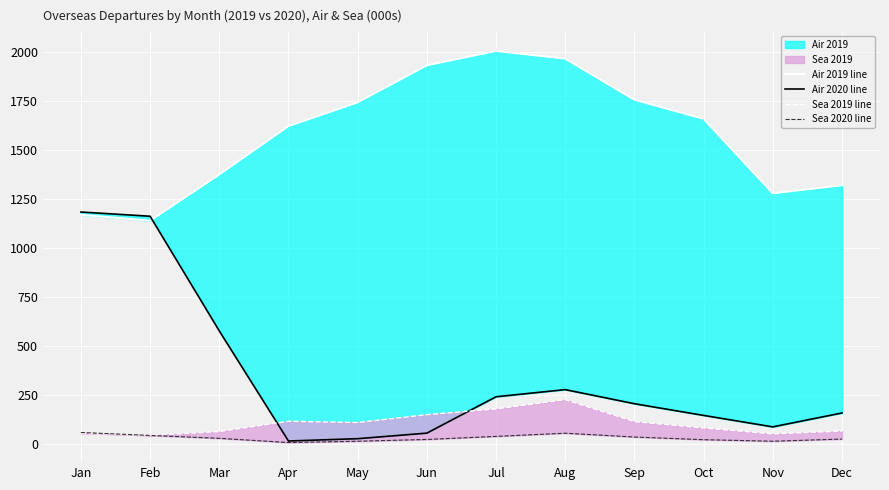

What is the sum of all Air 2020 line values?

4114.5